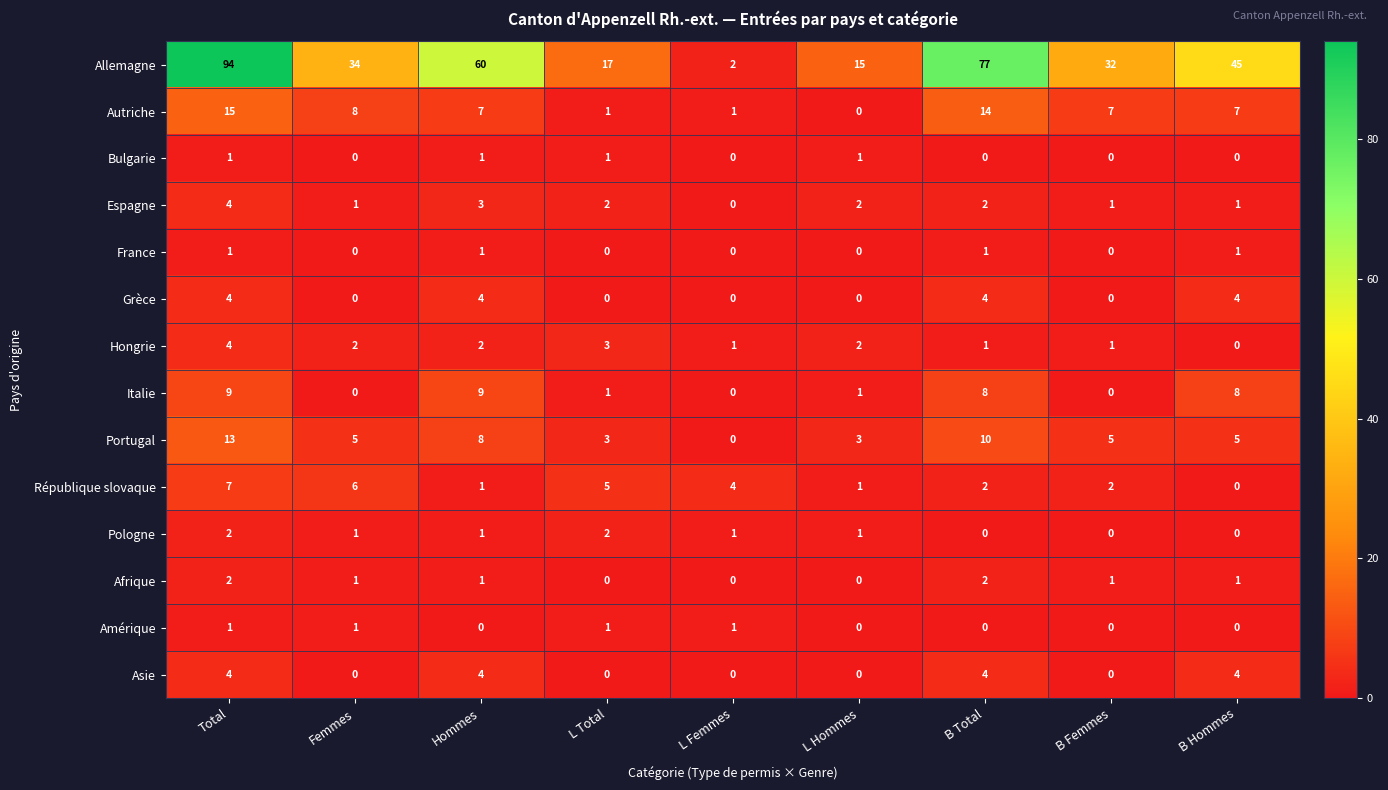

What is the difference between the maximum and minimum values in the République slovaque series?

7